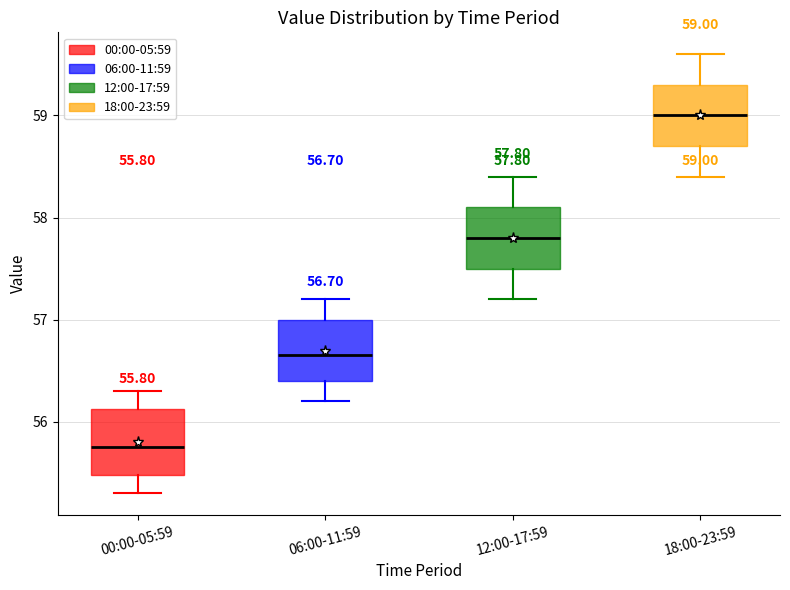

Which box's median line is the lowest?

00:00-05:59